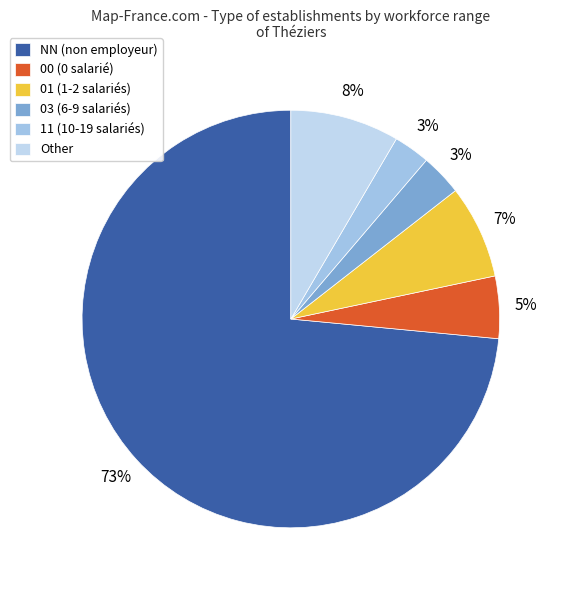

Rank the categories by value from lowest to highest.

11, 03, 00, 01, Other, NN